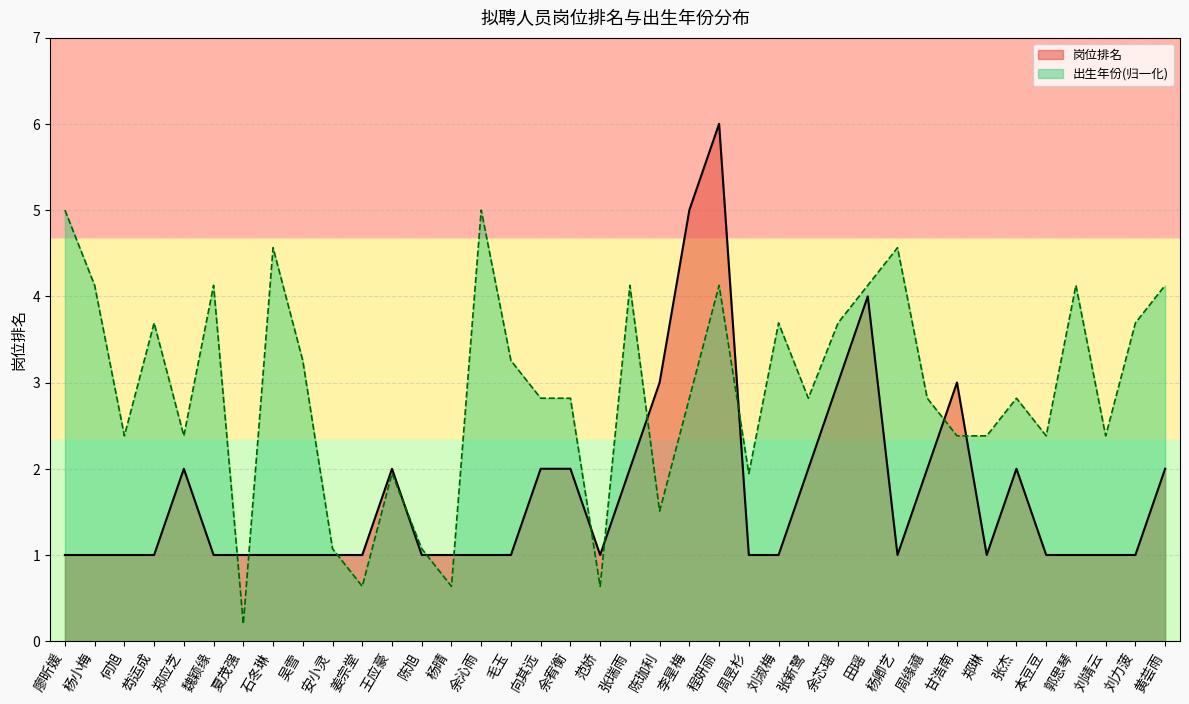

How many lines are shown in the chart?

2